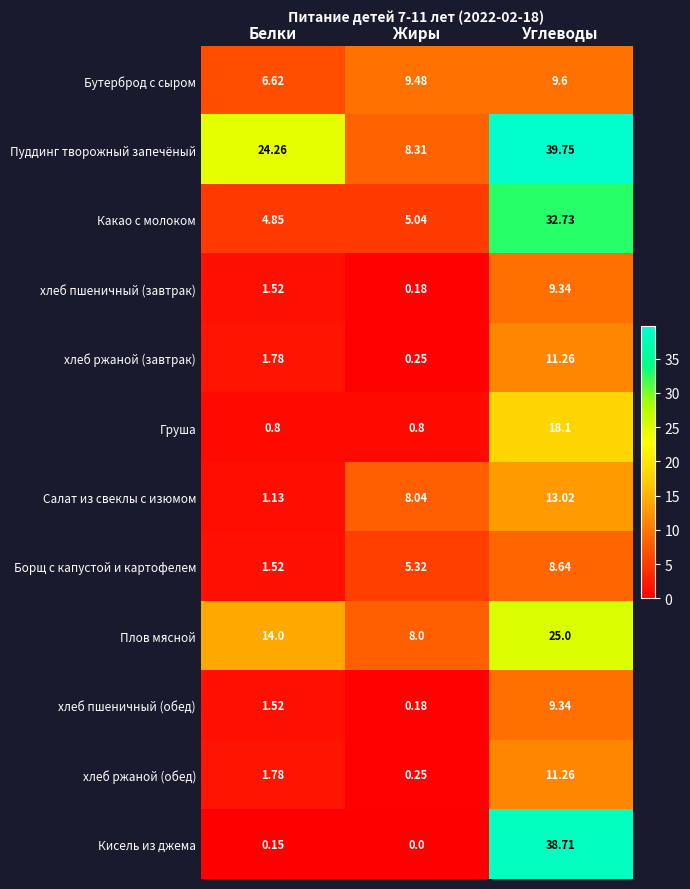

Which series has the largest total across all categories?

Пуддинг творожный запечёный